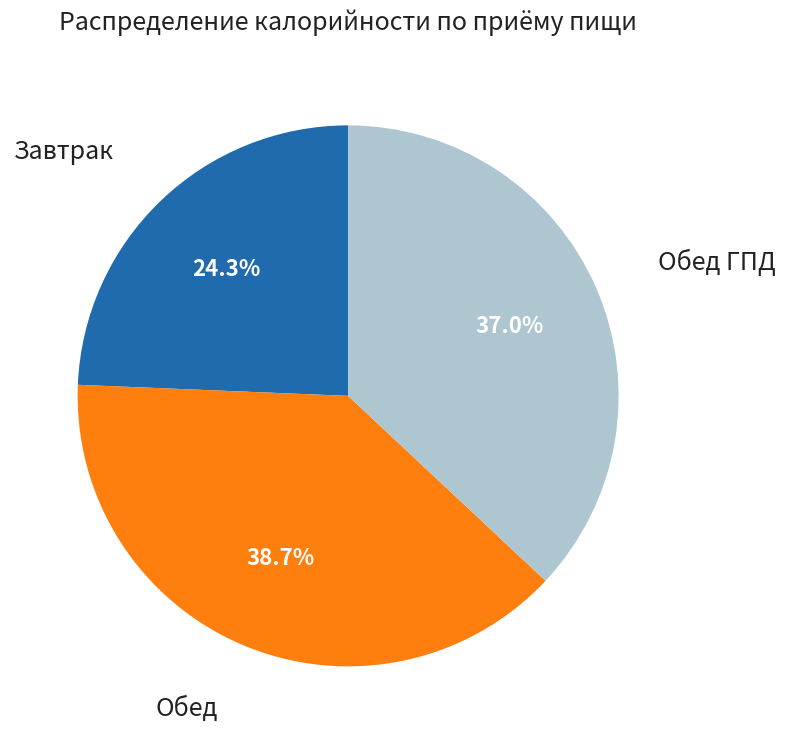

To the nearest percent, what is the difference between the largest and smallest slice percentages?

14%